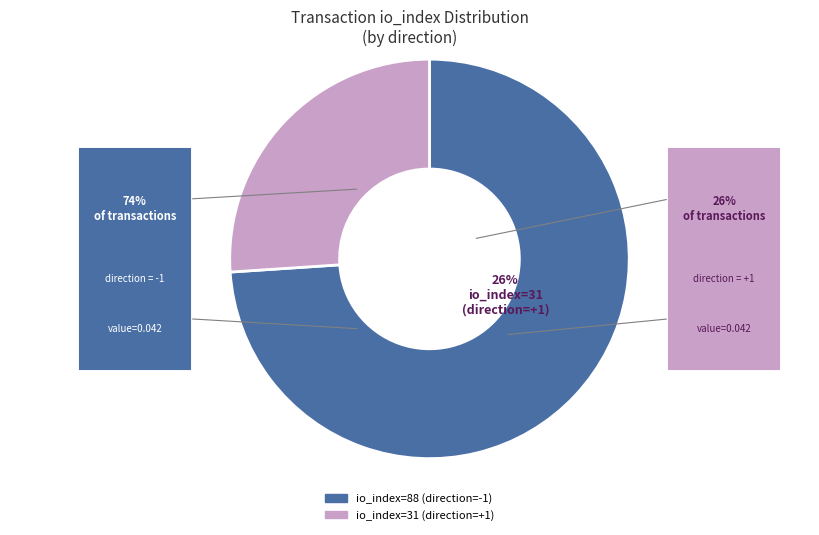

How much of the chart is everything except io_index: 88?

26.1%